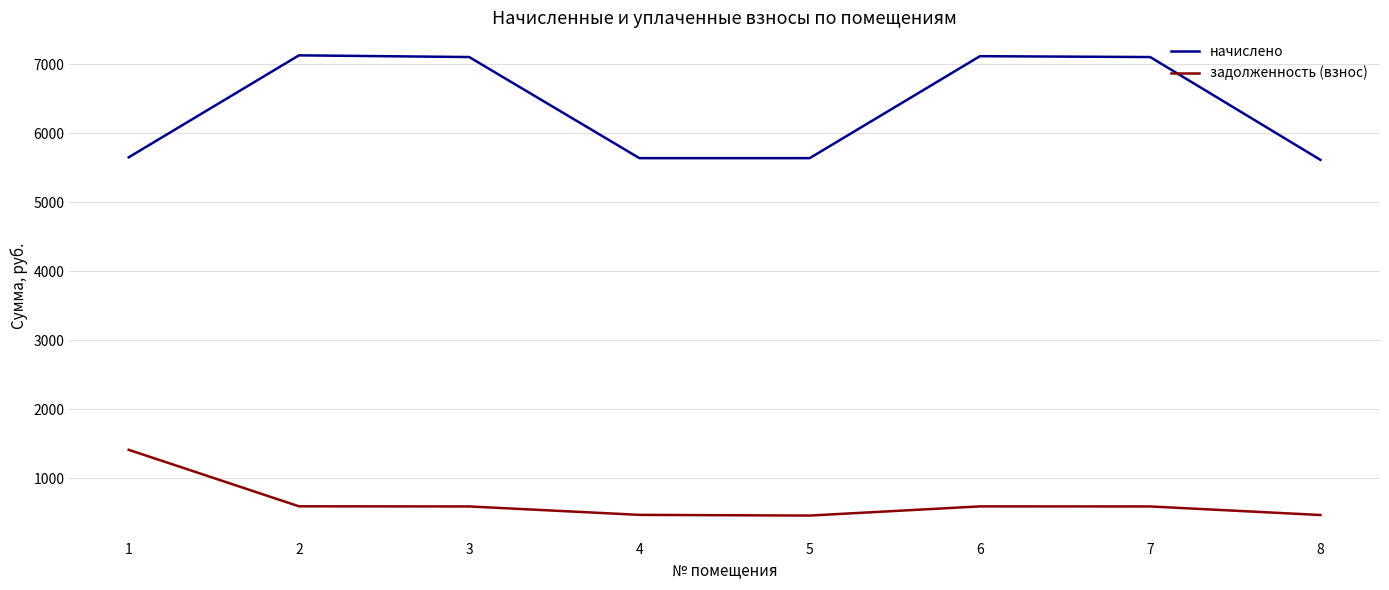

What is the total value across all series at 8?

6082.2